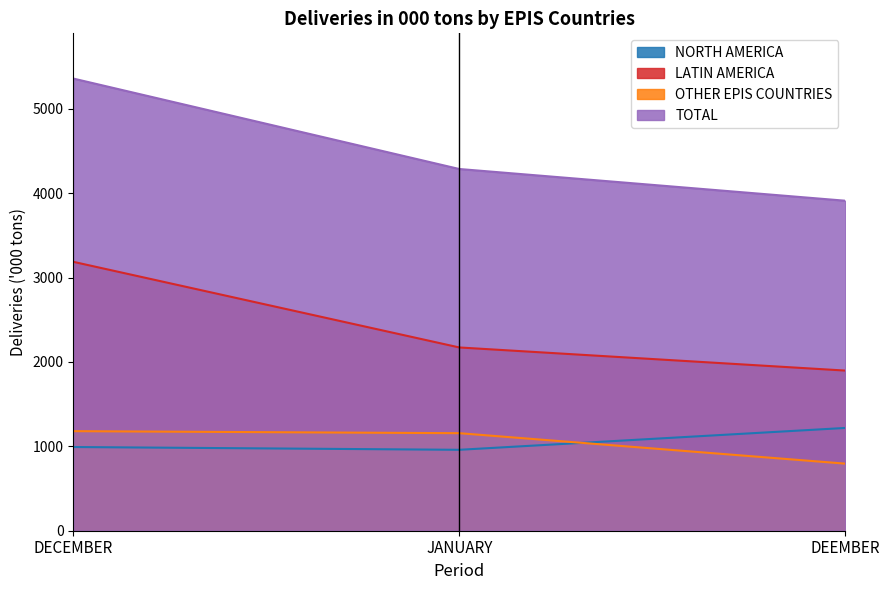

Reading left to right, extract all data points from this chart.

NORTH AMERICA: 992	959	1218
LATIN AMERICA: 3187	2172	1898
OTHER EPIS COUNTRIES: 1180	1156	795
TOTAL: 5359	4287	3911